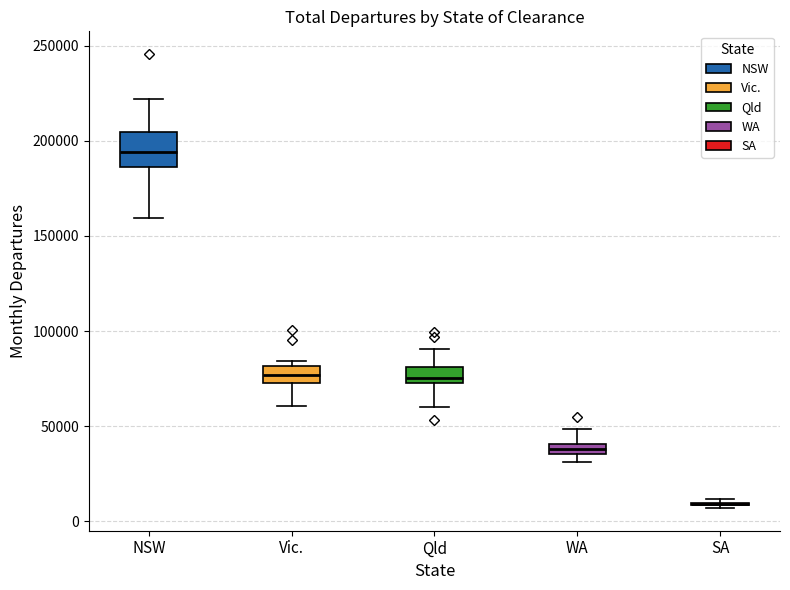

Comparing the boxes themselves (not the whiskers), which one is the tallest?

NSW